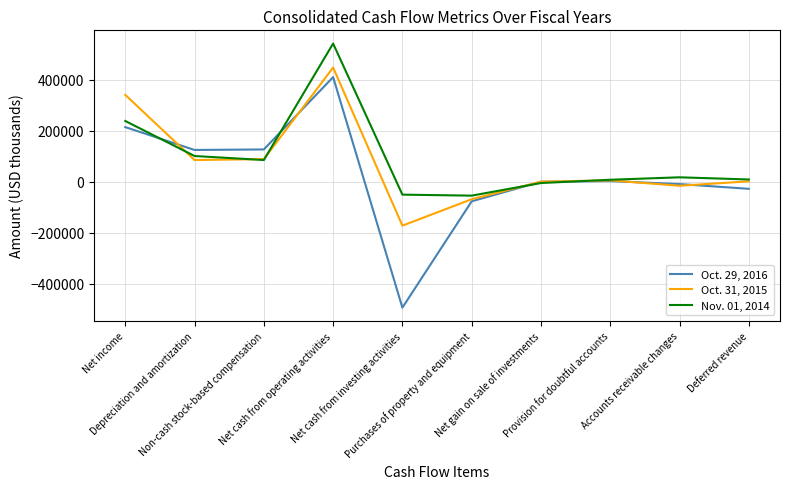

Rank the series by their maximum value, from lowest to highest.

Oct. 29, 2016, Oct. 31, 2015, Nov. 01, 2014